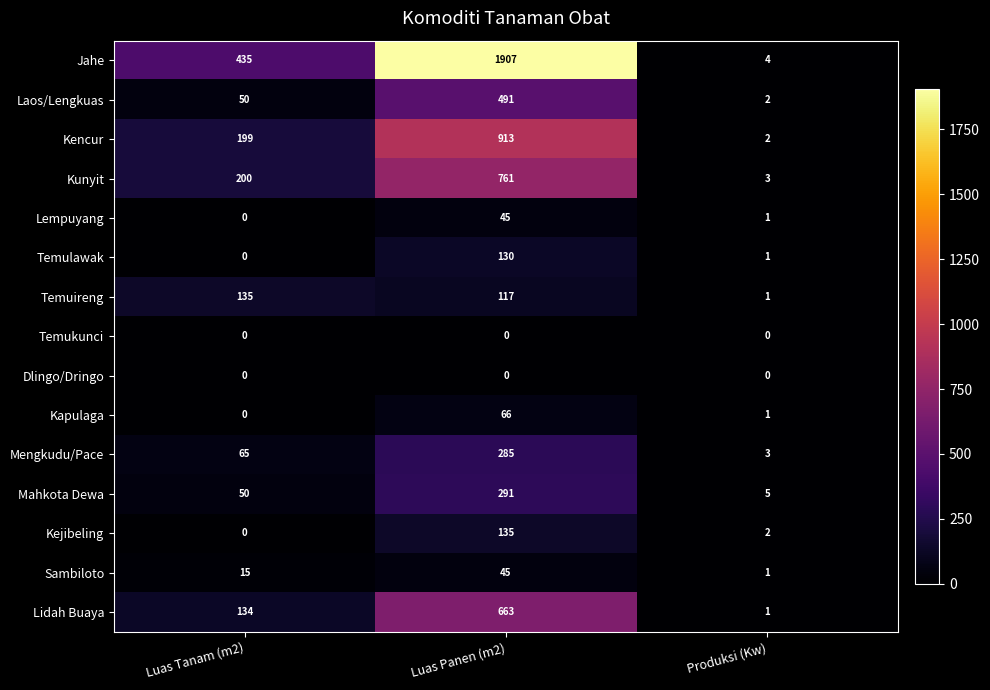

What is the total value across all series at Luas Panen (m2)?

5849